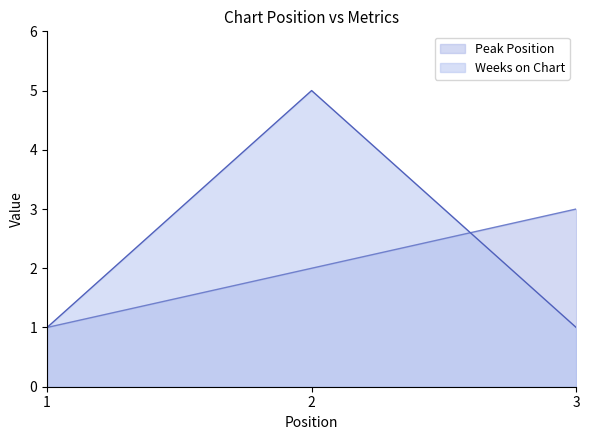

What is the highest value of the Peak Position series?

3